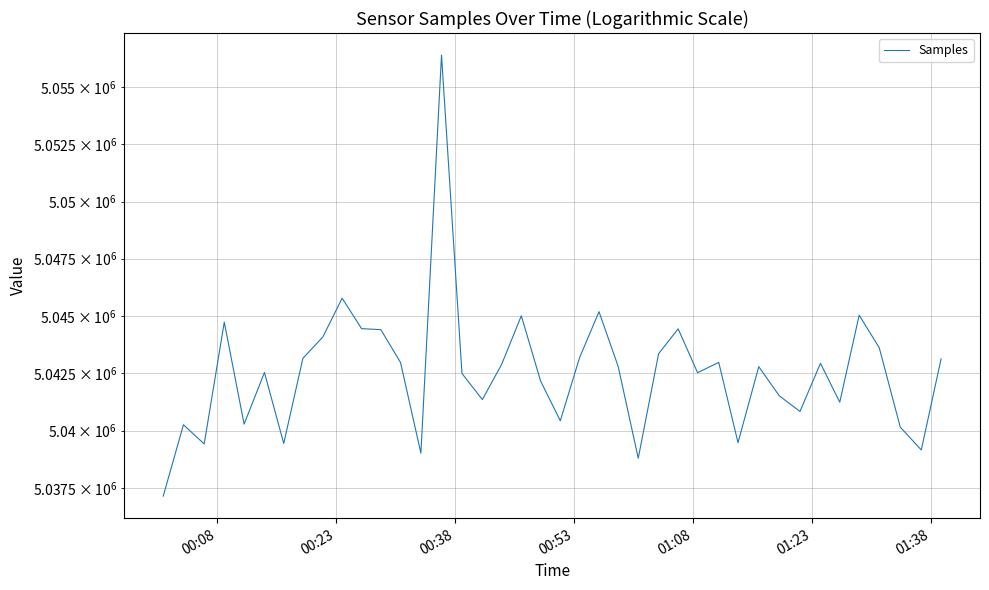

What is the difference between the second highest and second lowest values?

6985